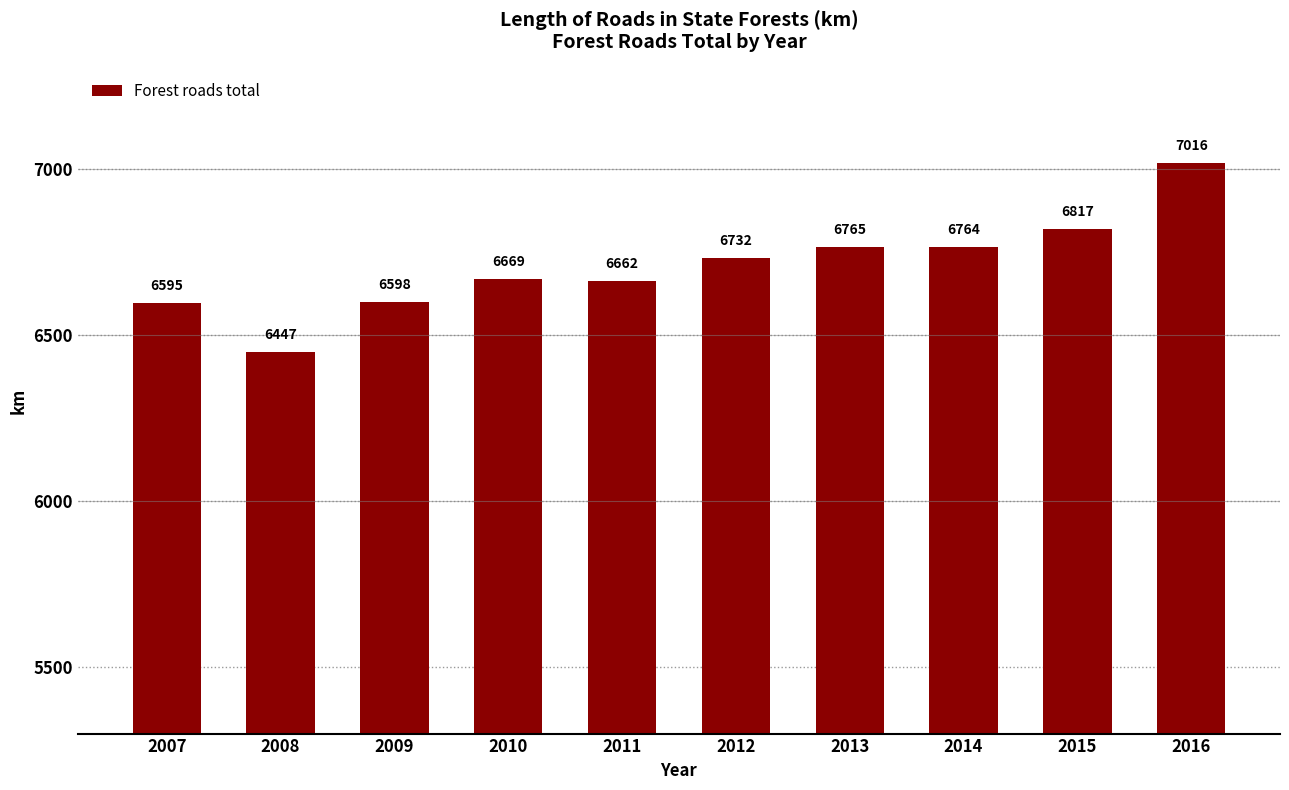

Does the chart contain stacked bars?

No